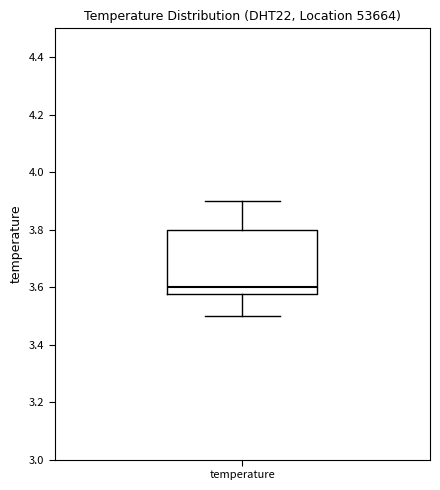

Where does the median line of the box for temperature sit on the y-axis? The values are not printed on the chart, so give them approximately, as read against the axis.

3.60